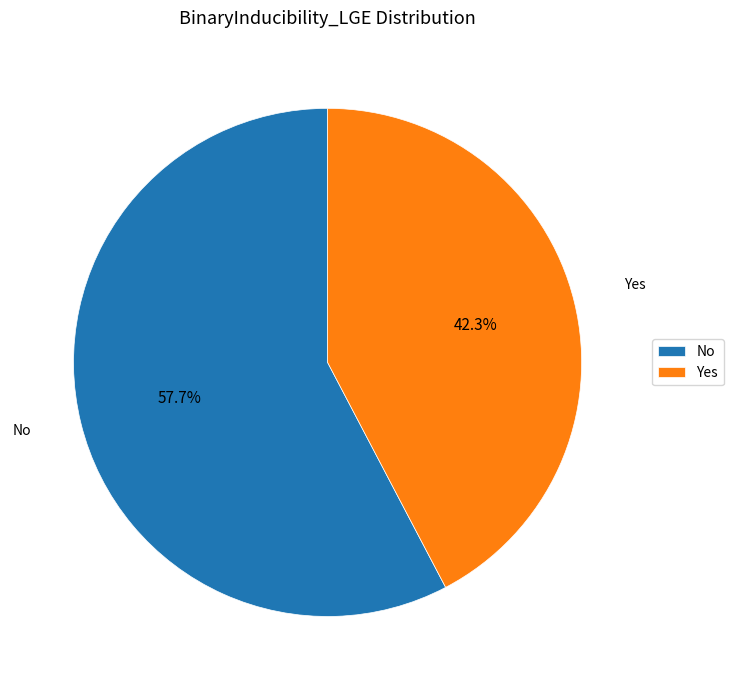

To the nearest percent, what is the average slice percentage?

50%